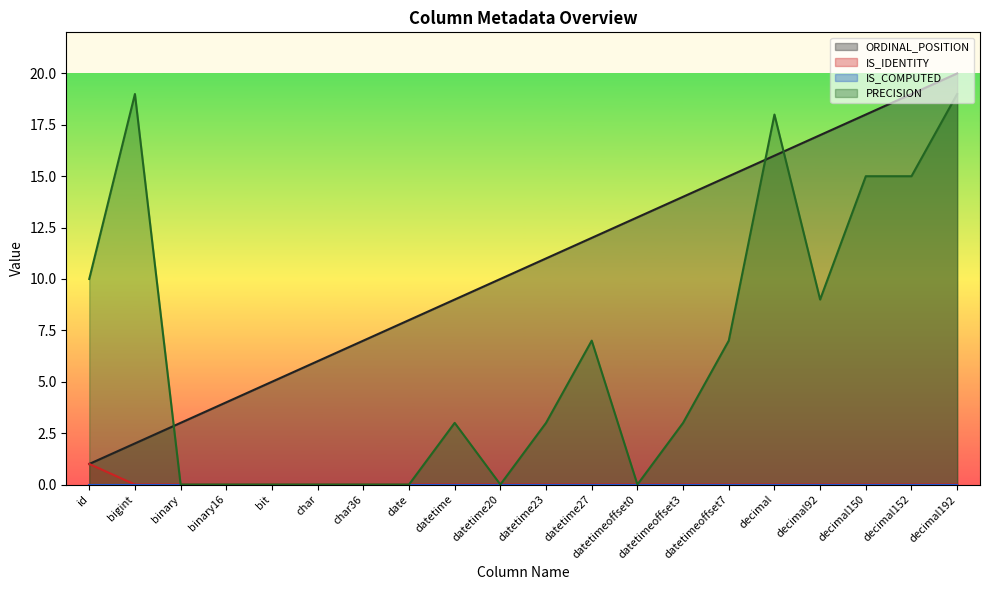

True or false: PRECISION has a value of 5 at datetime.

False